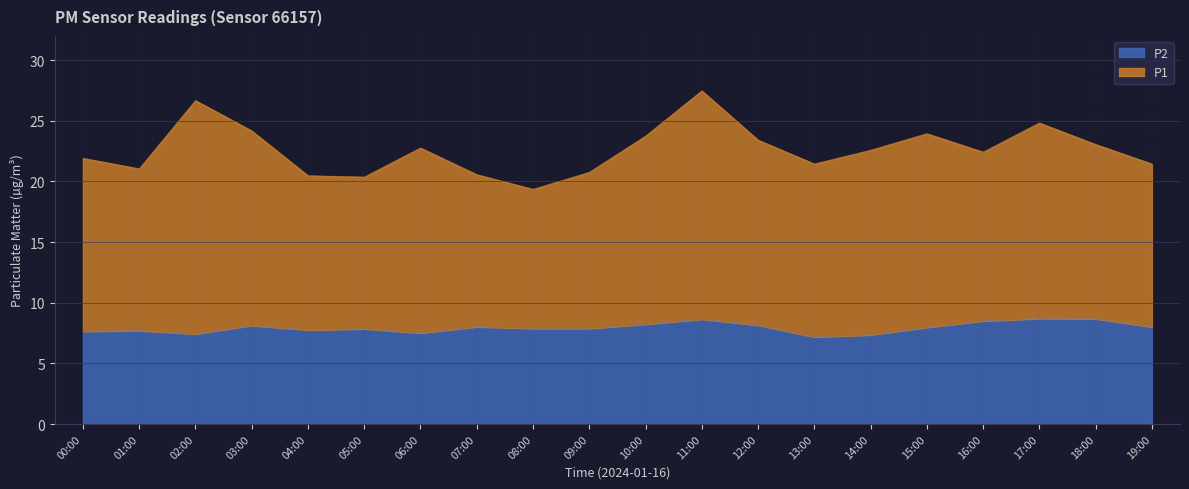

The chart shows a value of 3.2 at 01:00. True or false?

False